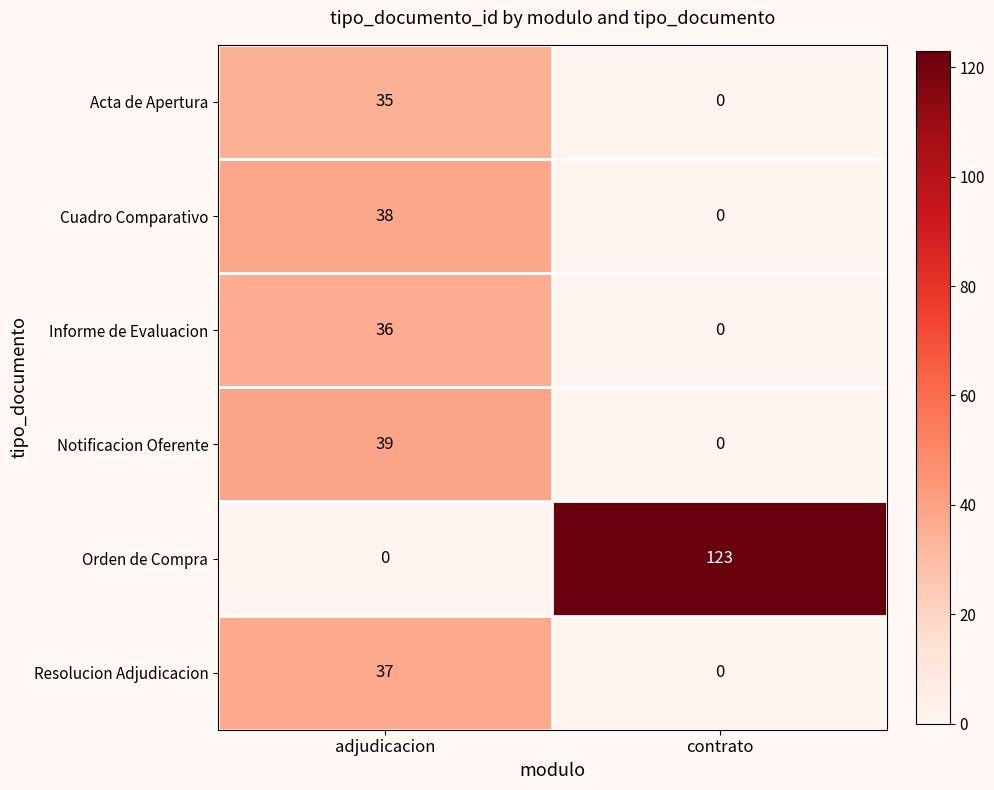

Which series has the largest total across all categories?

Orden de Compra